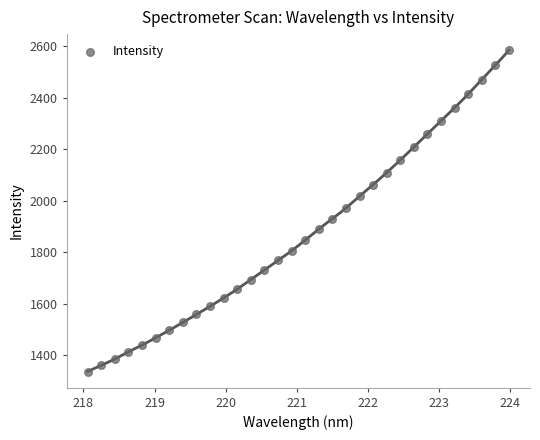

What is the range of Y values (max minus min)?

1247.4